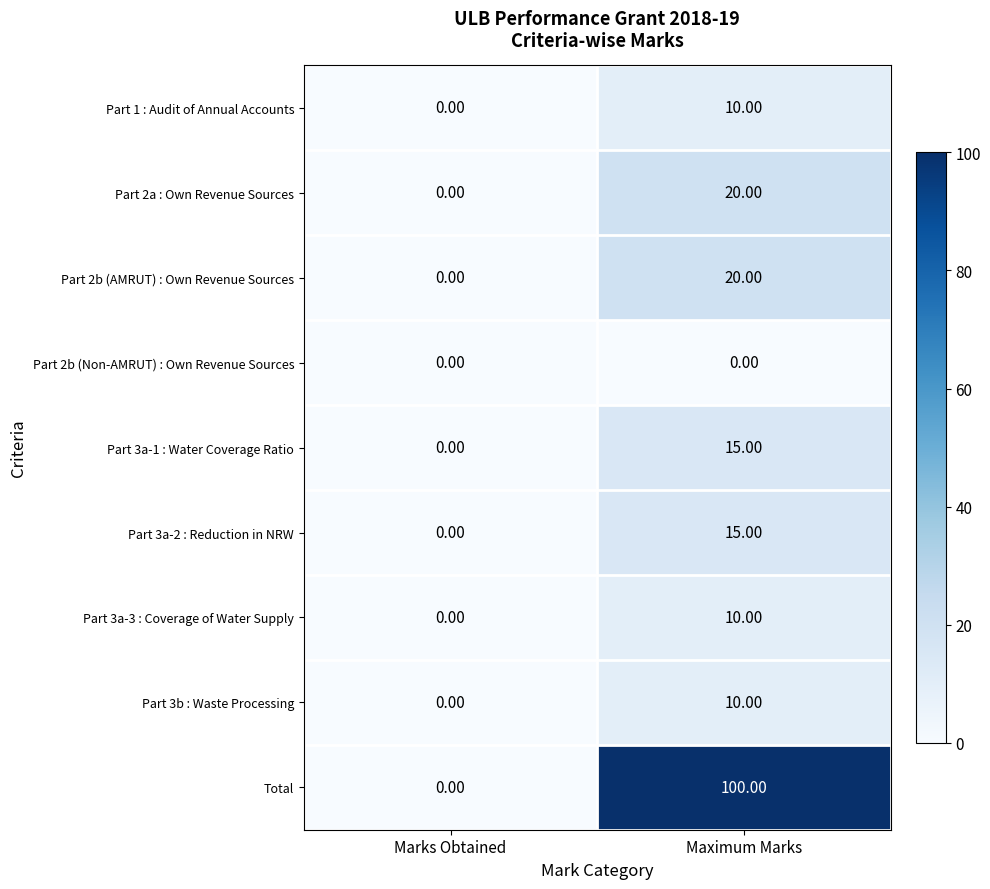

What is the sum of all Part 3b : Waste Processing values?

10